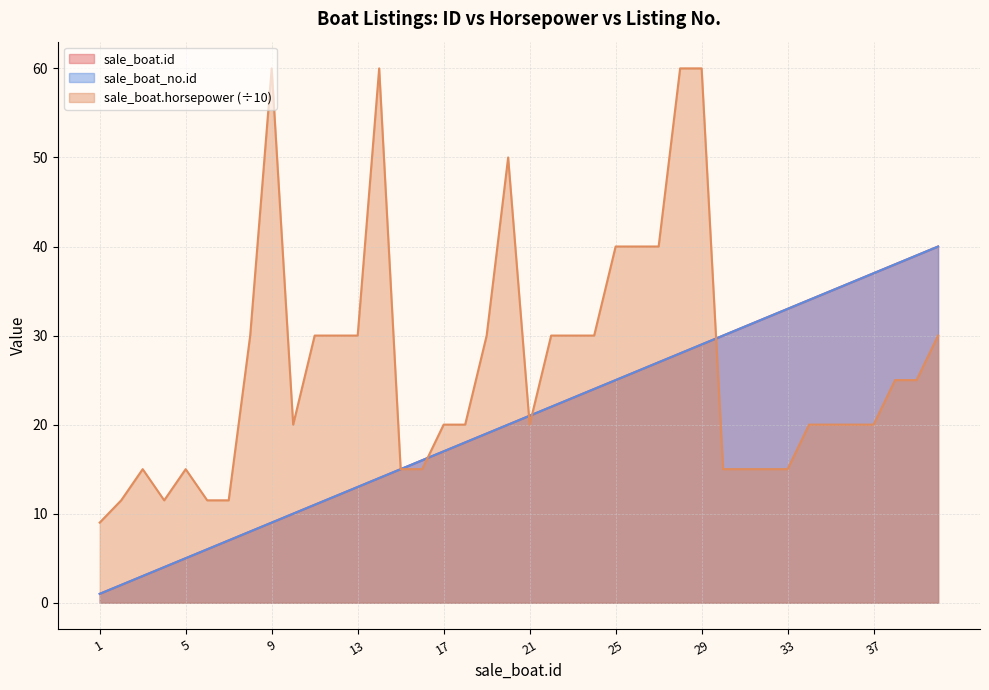

Is the value of sale_boat.id at 14 greater than the value of sale_boat.horsepower at 33?

No